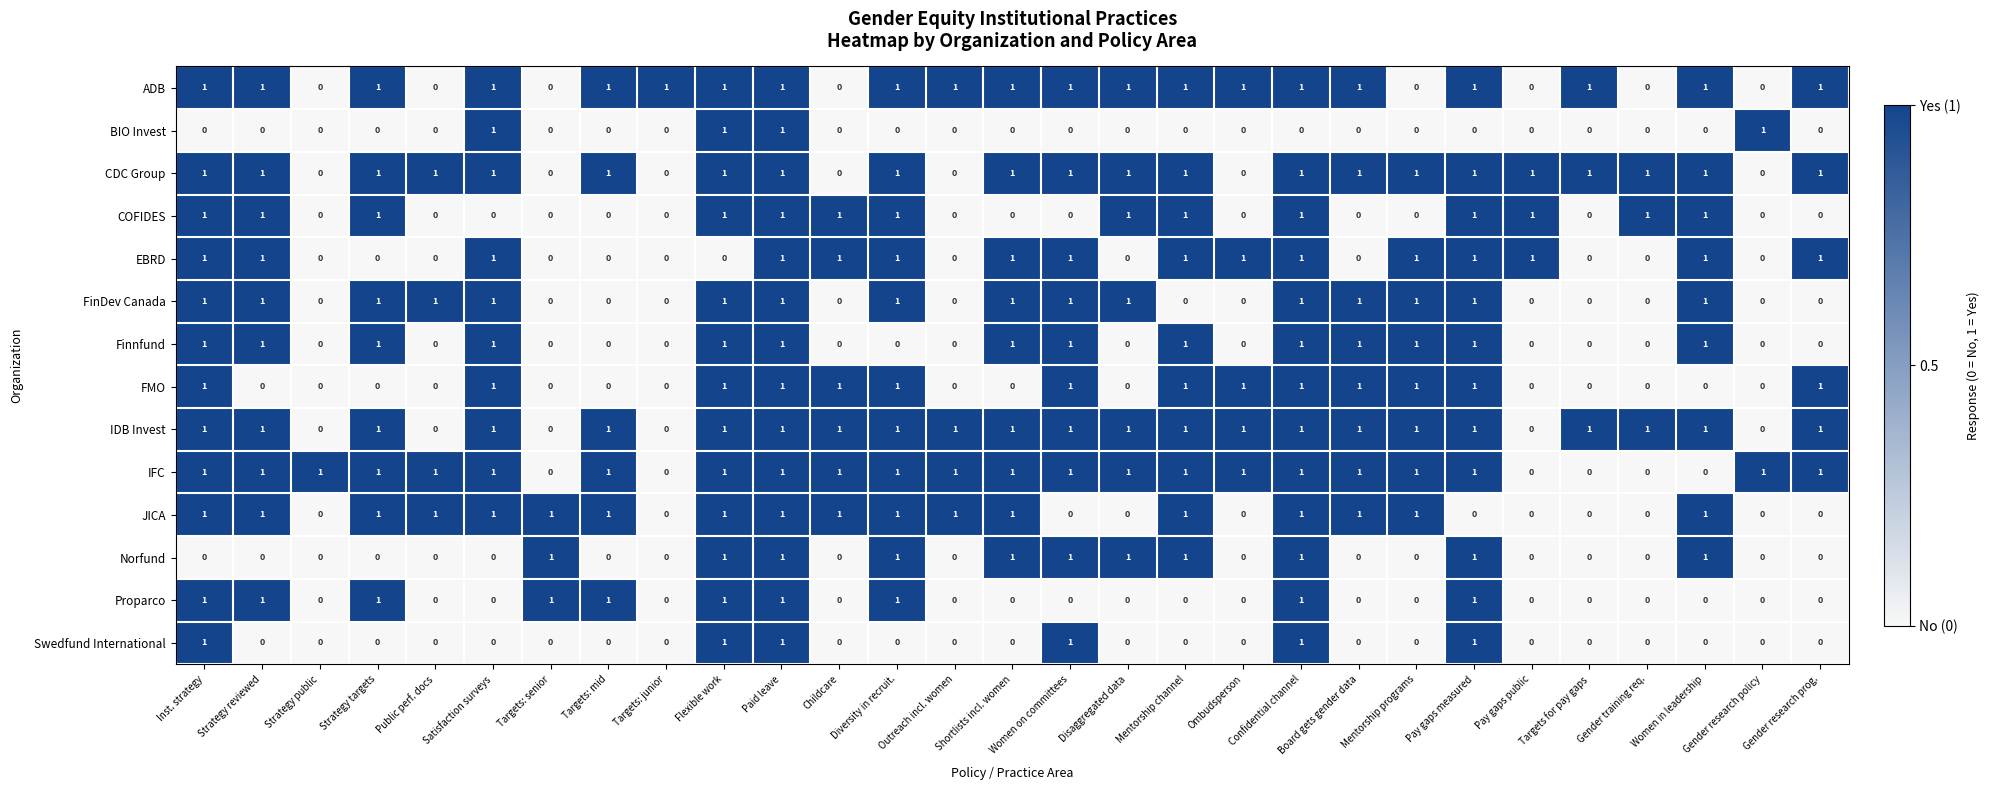

Count the IFC values in the range 1 to 2.

23